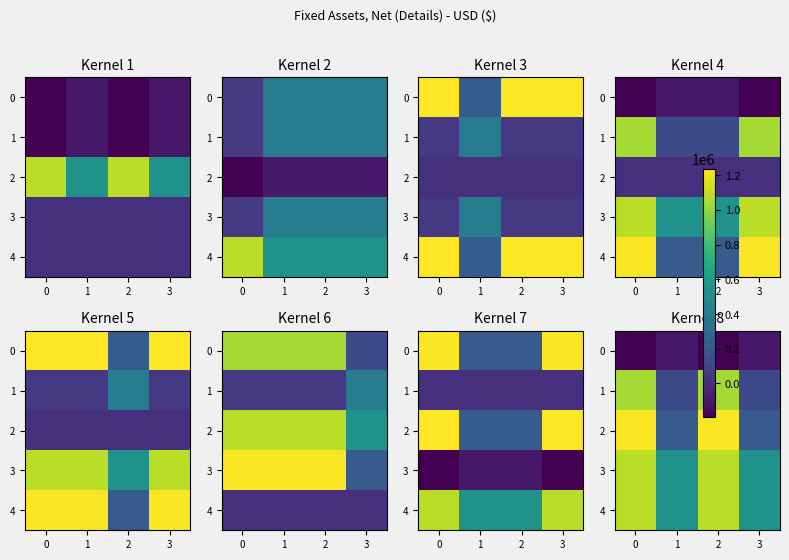

The value of 0 at 1 is -164835. True or false?

False